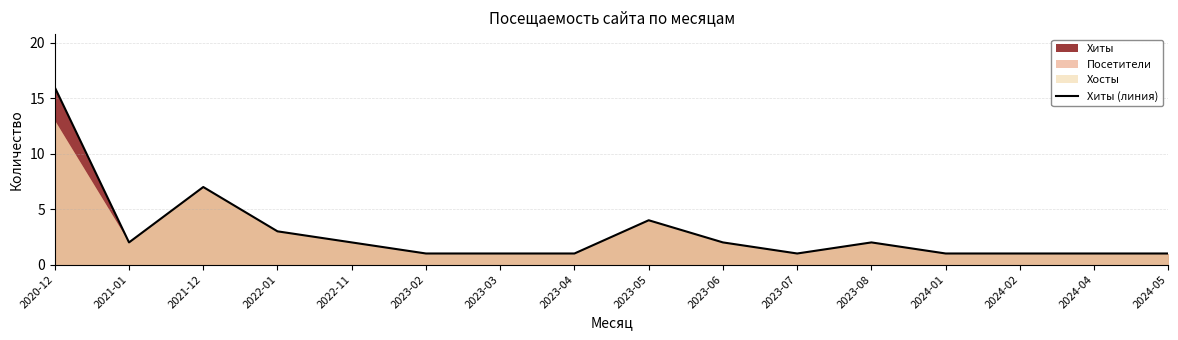

Read the value at 2021-12.

7